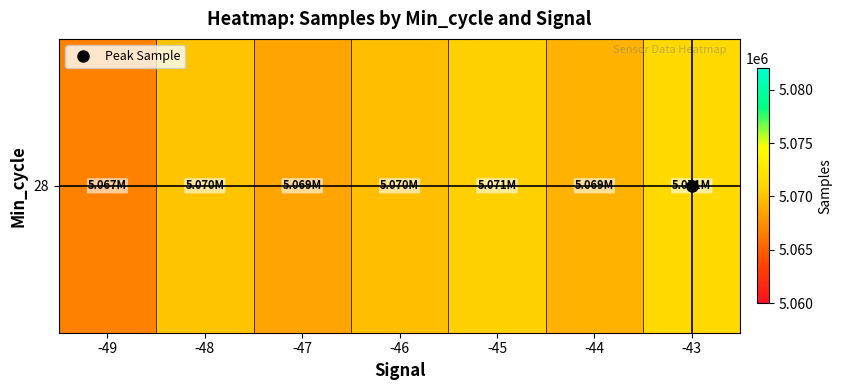

True or false: the data shows 2587160.1 at -46.

False